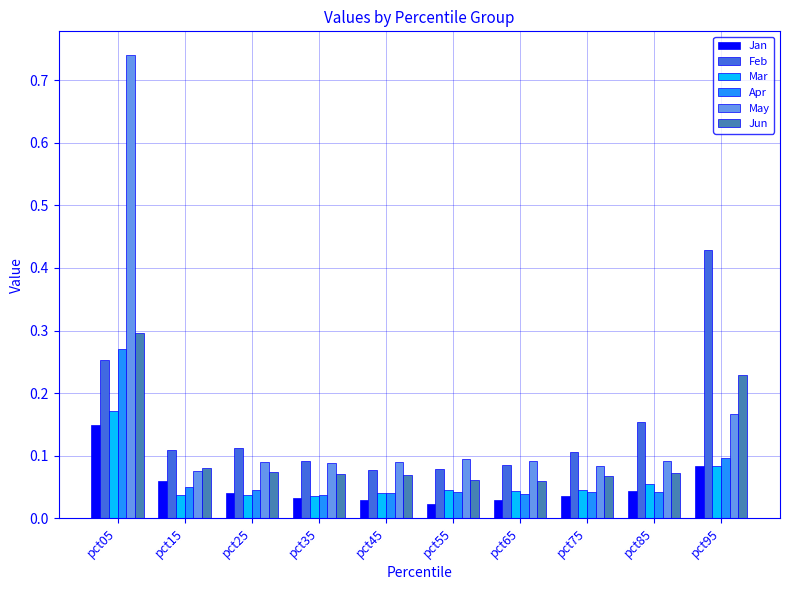

At how many categories does at least one series exceed 0?

10